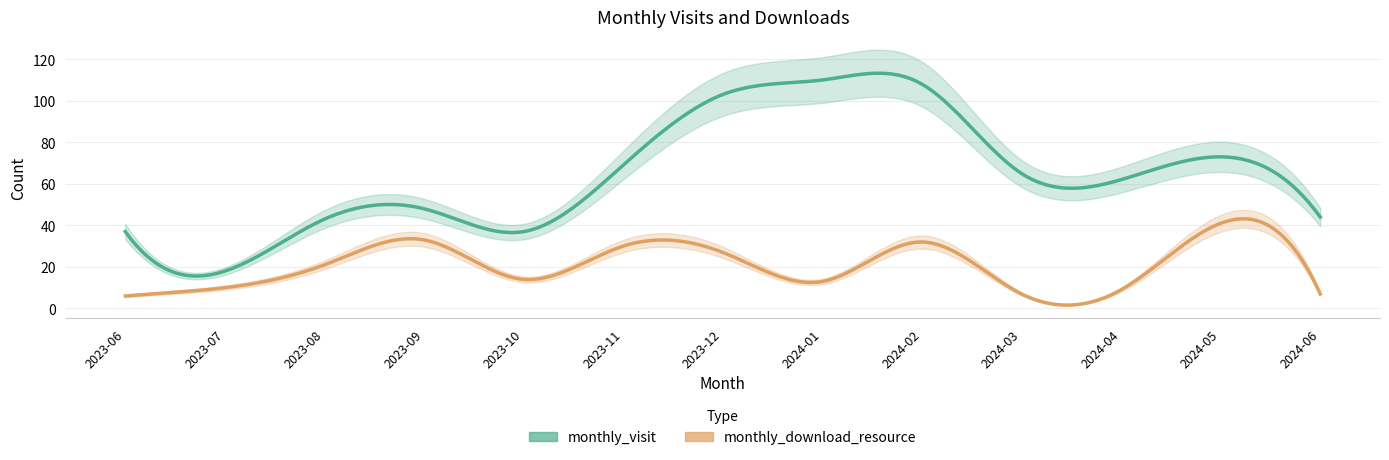

List the labels in order of monthly_visit value, smallest first.

2023-07, 2023-06, 2023-10, 2023-08, 2024-06, 2023-09, 2024-04, 2024-03, 2023-11, 2024-05, 2023-12, 2024-02, 2024-01